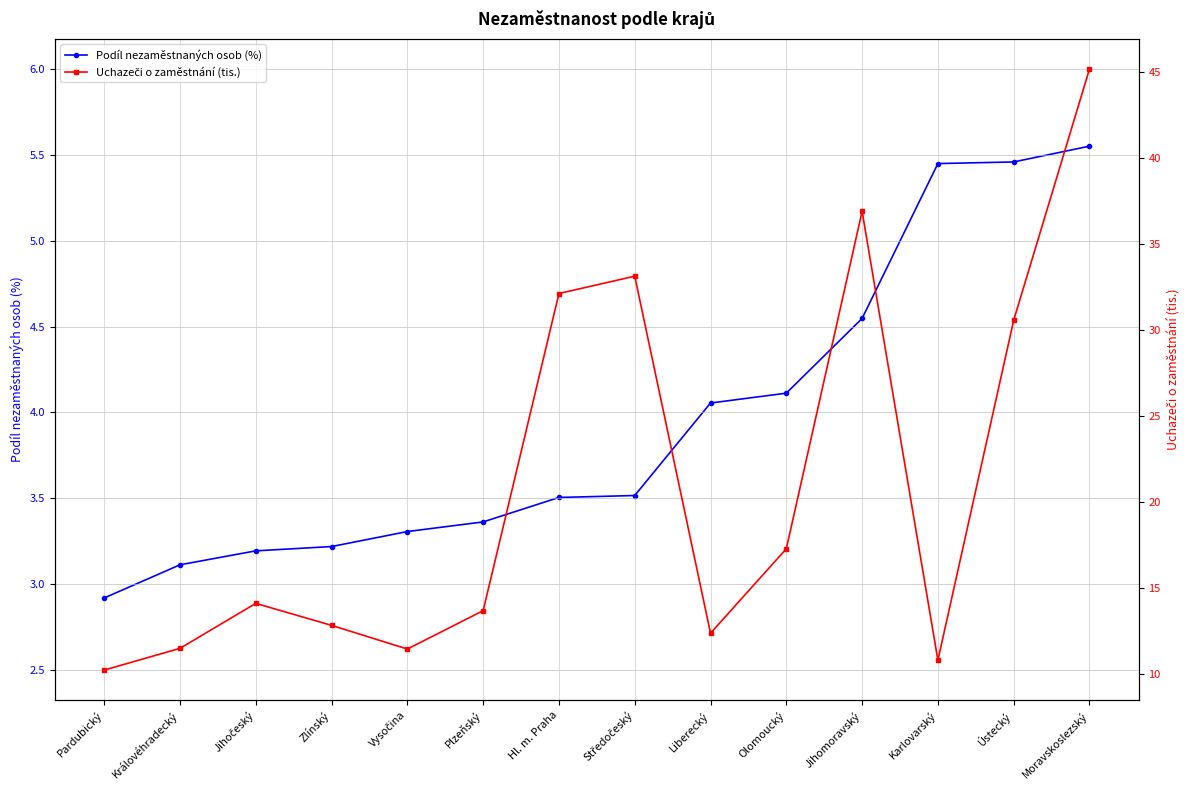

At how many categories does at least one series exceed 28?

5